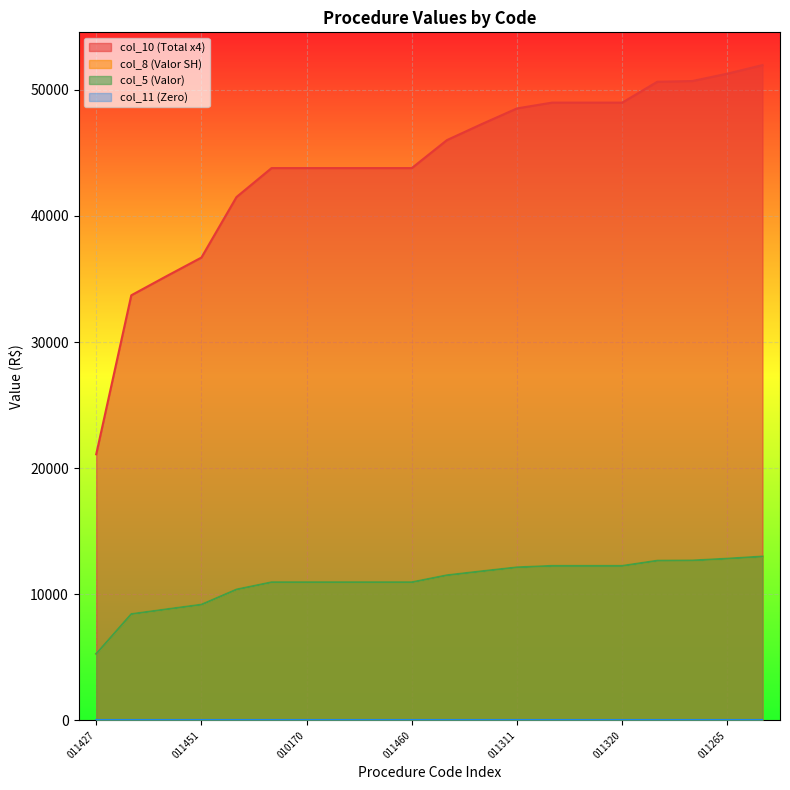

What is the difference between the maximum and minimum values in the col_8 series?

7715.8